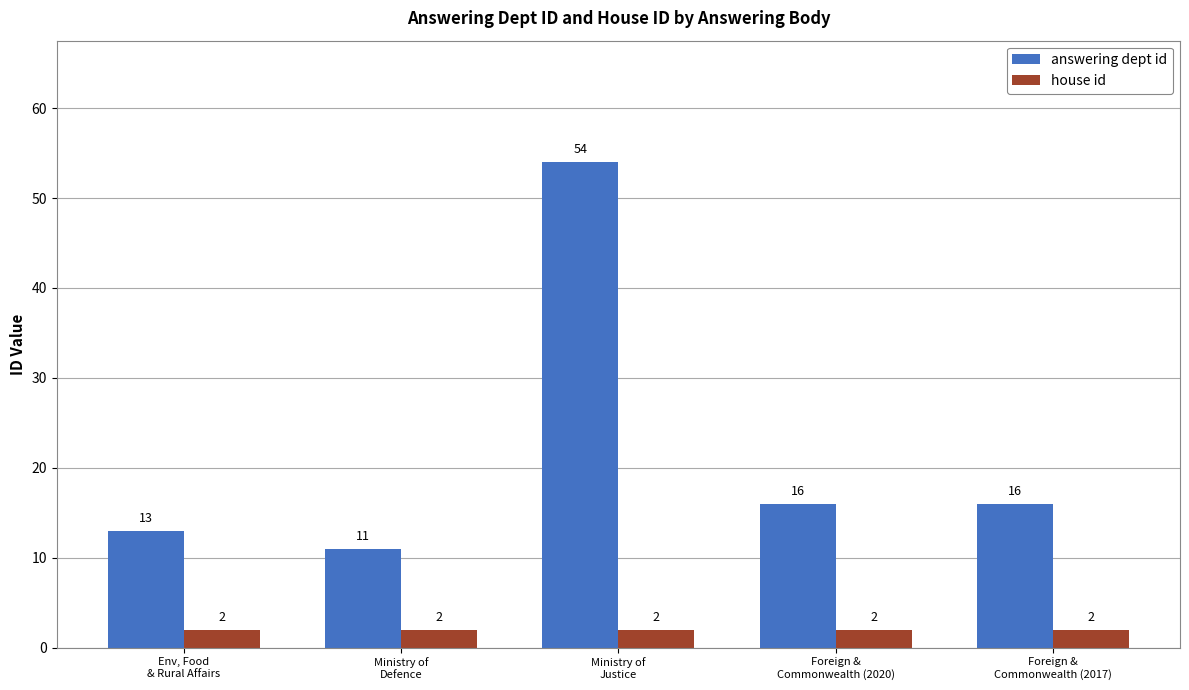

What is the sum of all house id values?

10